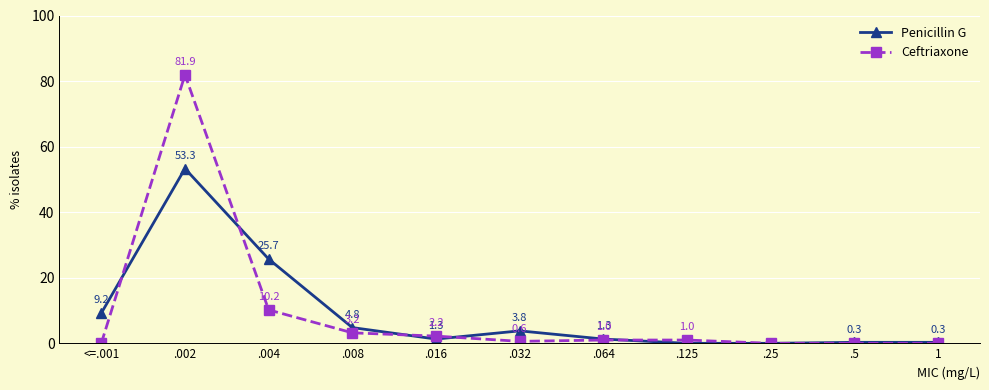

What position from the right is .016?

7